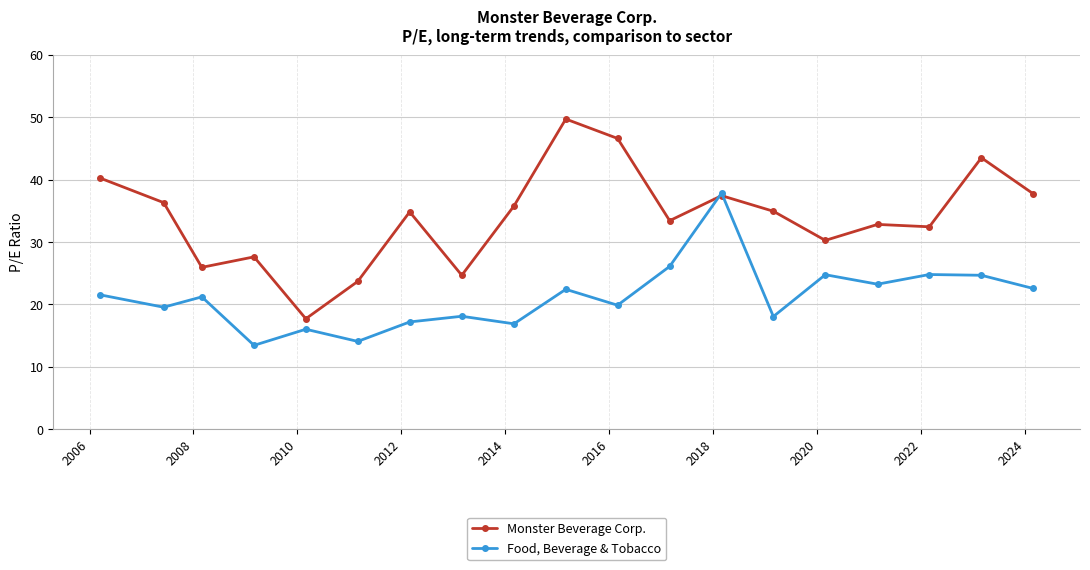

What is the minimum value shown in the chart?

13.4